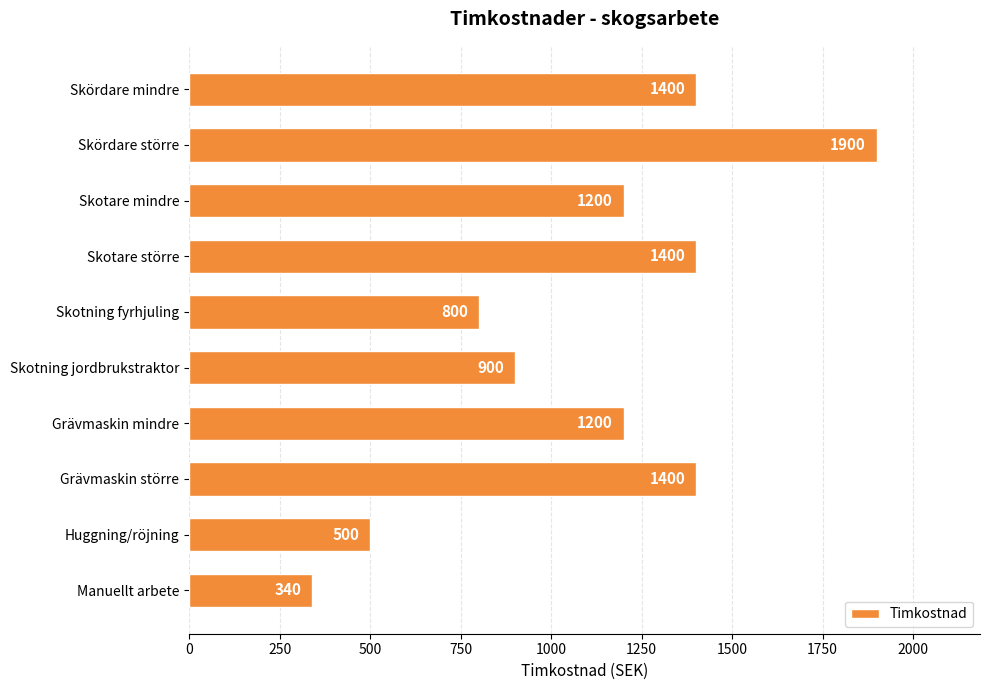

Is it true that the value at Skördare mindre is 2461?

False